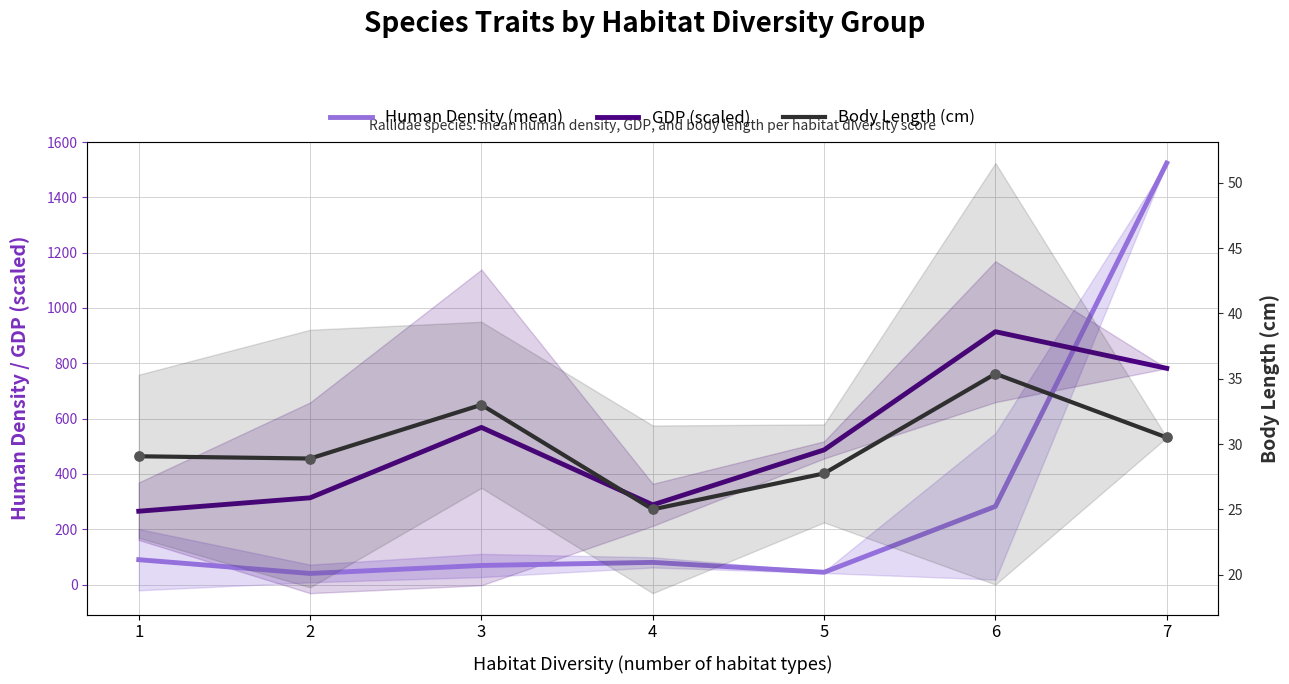

What are all the series names shown in the legend?

Human Density (mean), GDP (scaled), Body Length (cm)